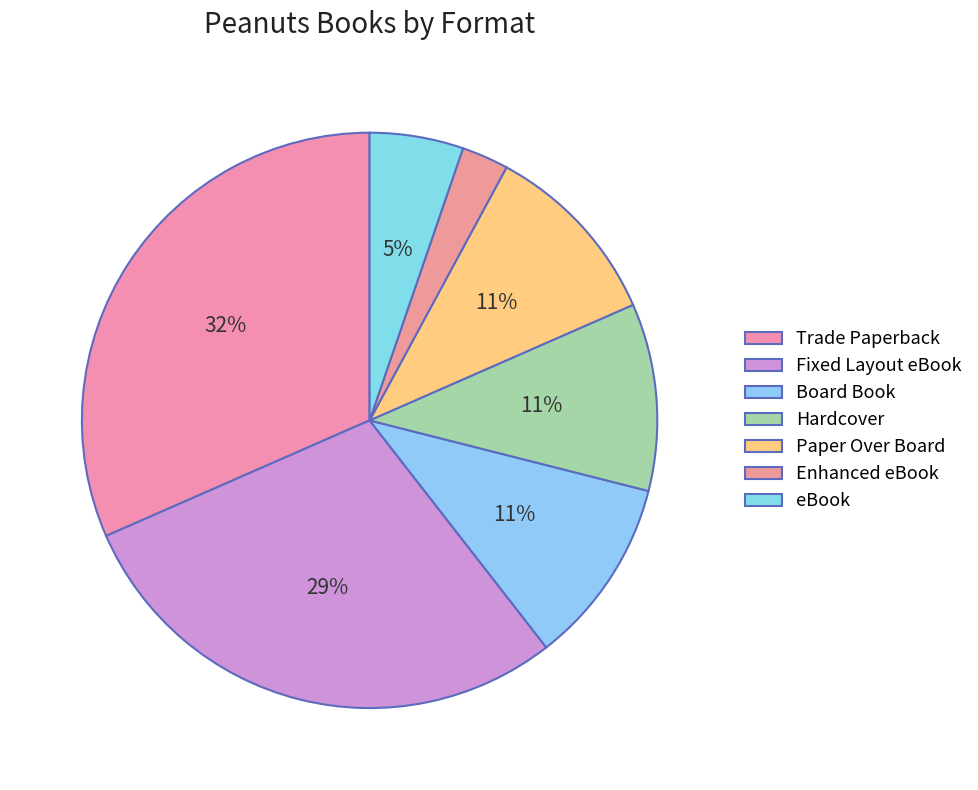

Does Trade Paperback account for over 50% of the chart?

No